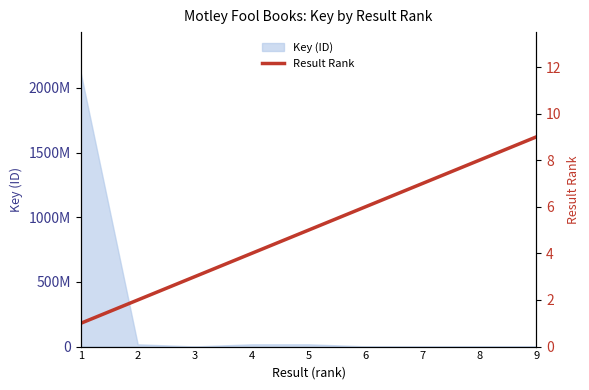

Is it true that the value at 4 is 2?

False